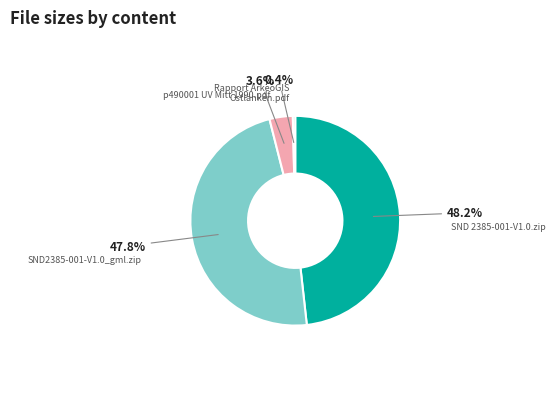

Do p490001 UV Mitt 1990.pdf and SND 2385-001-V1.0.zip together represent more than half of the pie?

Yes